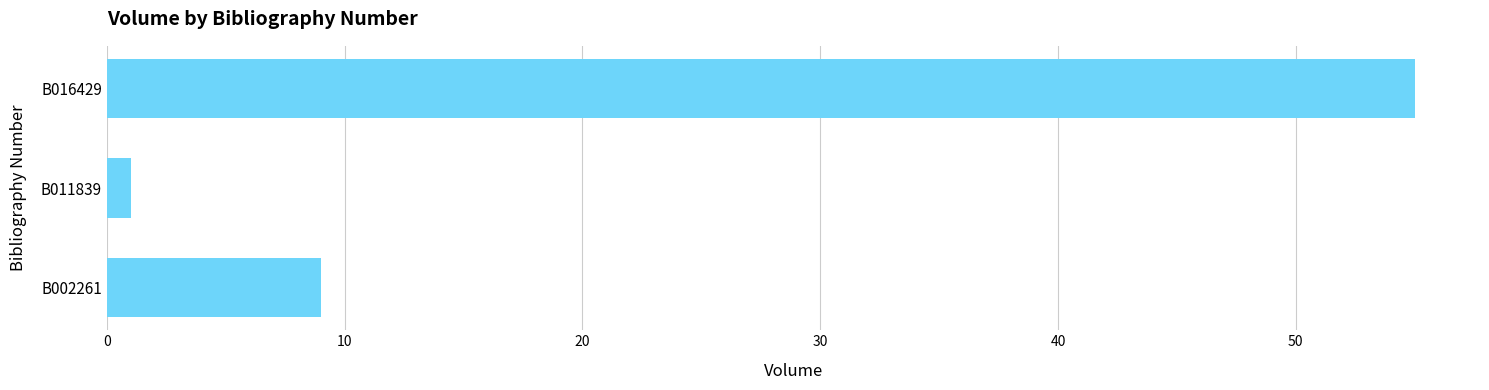

The chart shows a value of 9 at B002261. True or false?

True